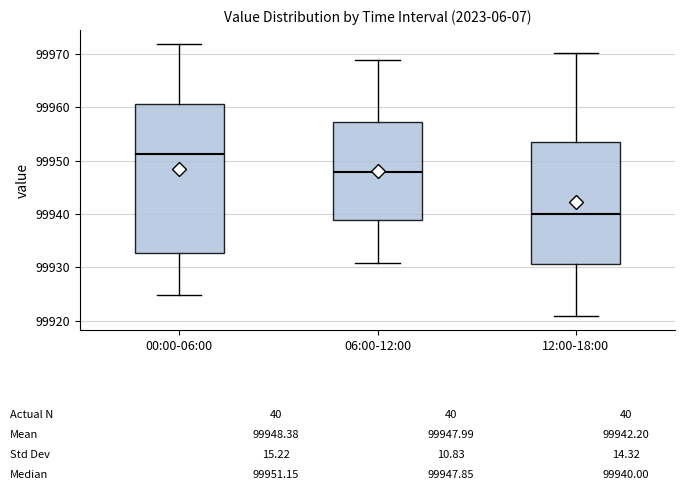

Reading left to right, read every box against the y-axis: the position of its median line, the range the box covers, and the ends of its whiskers. The values are not printed on the chart, so give them approximately, as read against the axis.

00:00-06:00: median 99951, box 99933 to 99961, whiskers 99925 to 99972
06:00-12:00: median 99948, box 99939 to 99957, whiskers 99931 to 99969
12:00-18:00: median 99940, box 99931 to 99954, whiskers 99921 to 99970